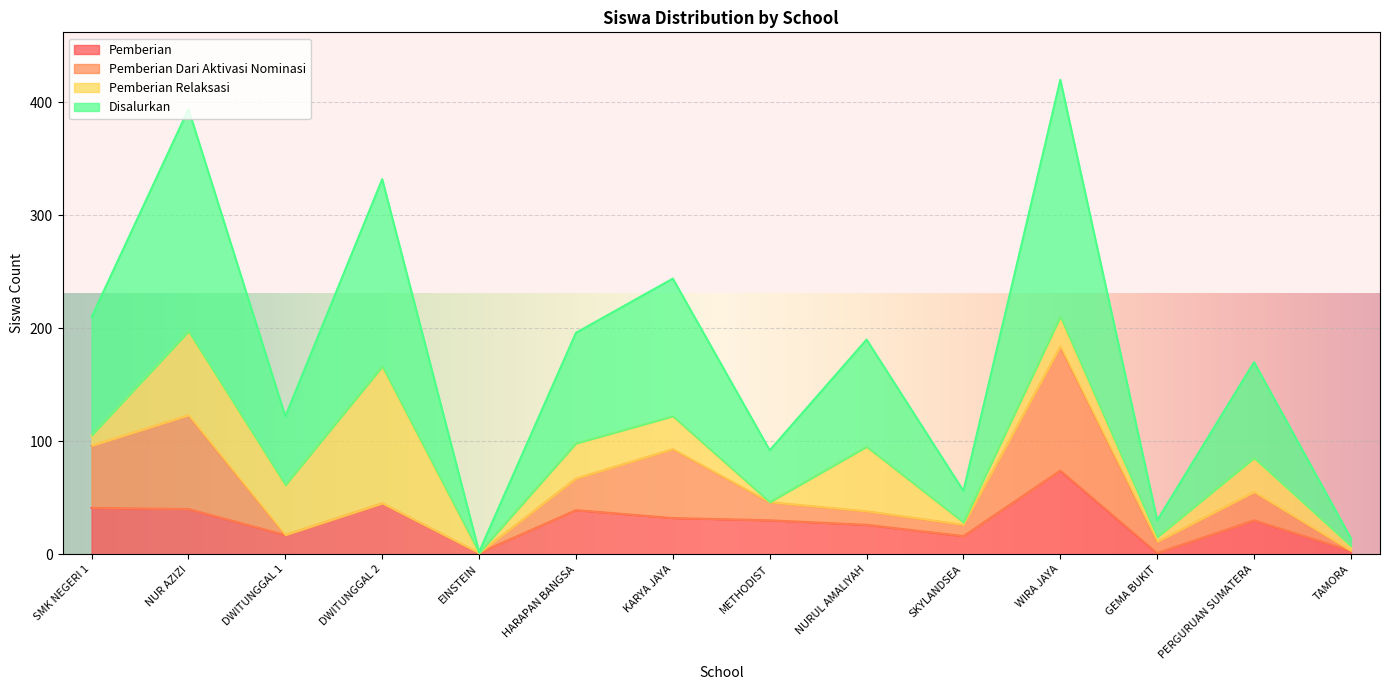

Does the chart display data point markers on the line(s)?

No